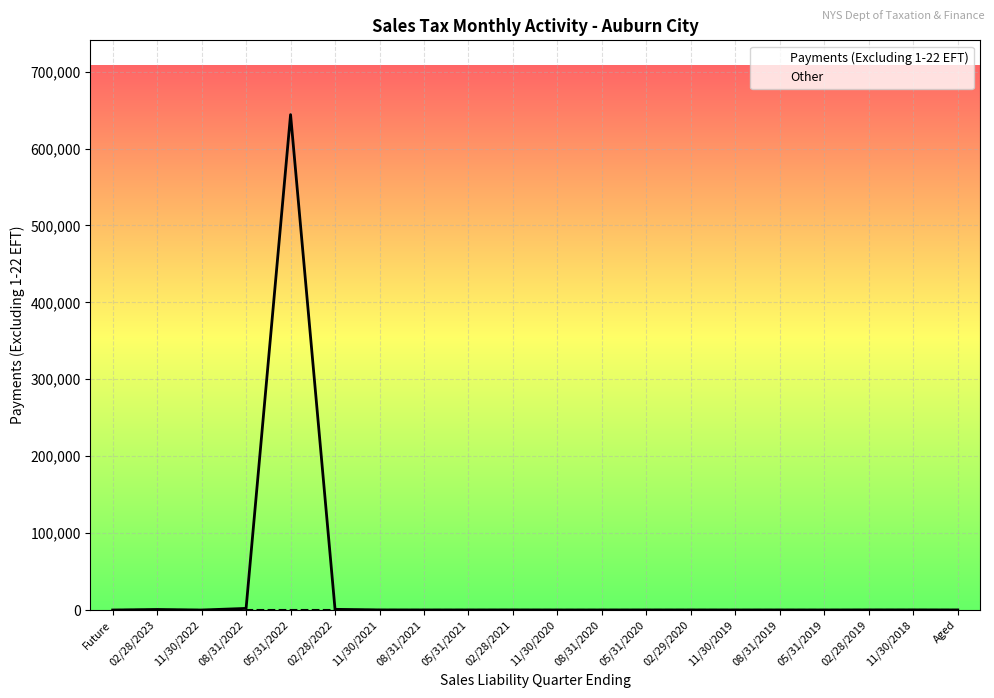

What are all the series names shown in the legend?

Payments (Excluding 1-22 EFT), Other